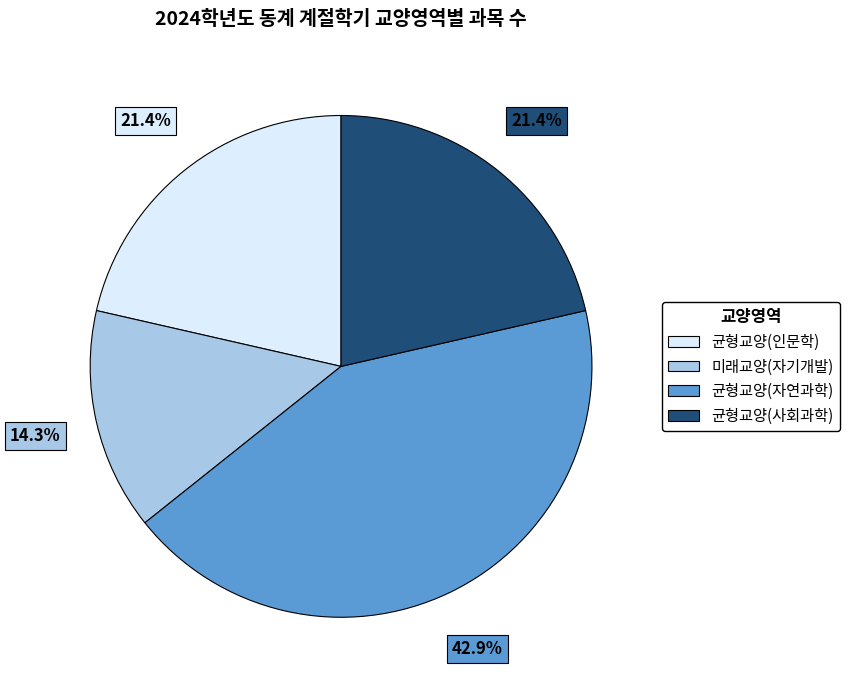

Approximately how many times larger is the value at 균형교양(사회과학) compared to 균형교양(인문학)?

1.0